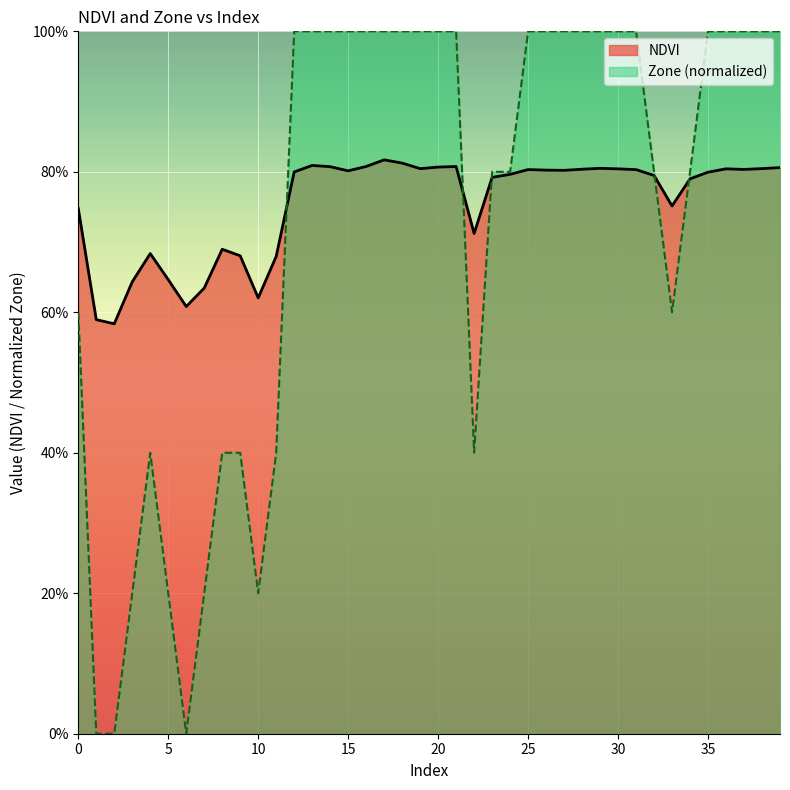

What is the sum of the Zone values at 24 and 3?

1.0